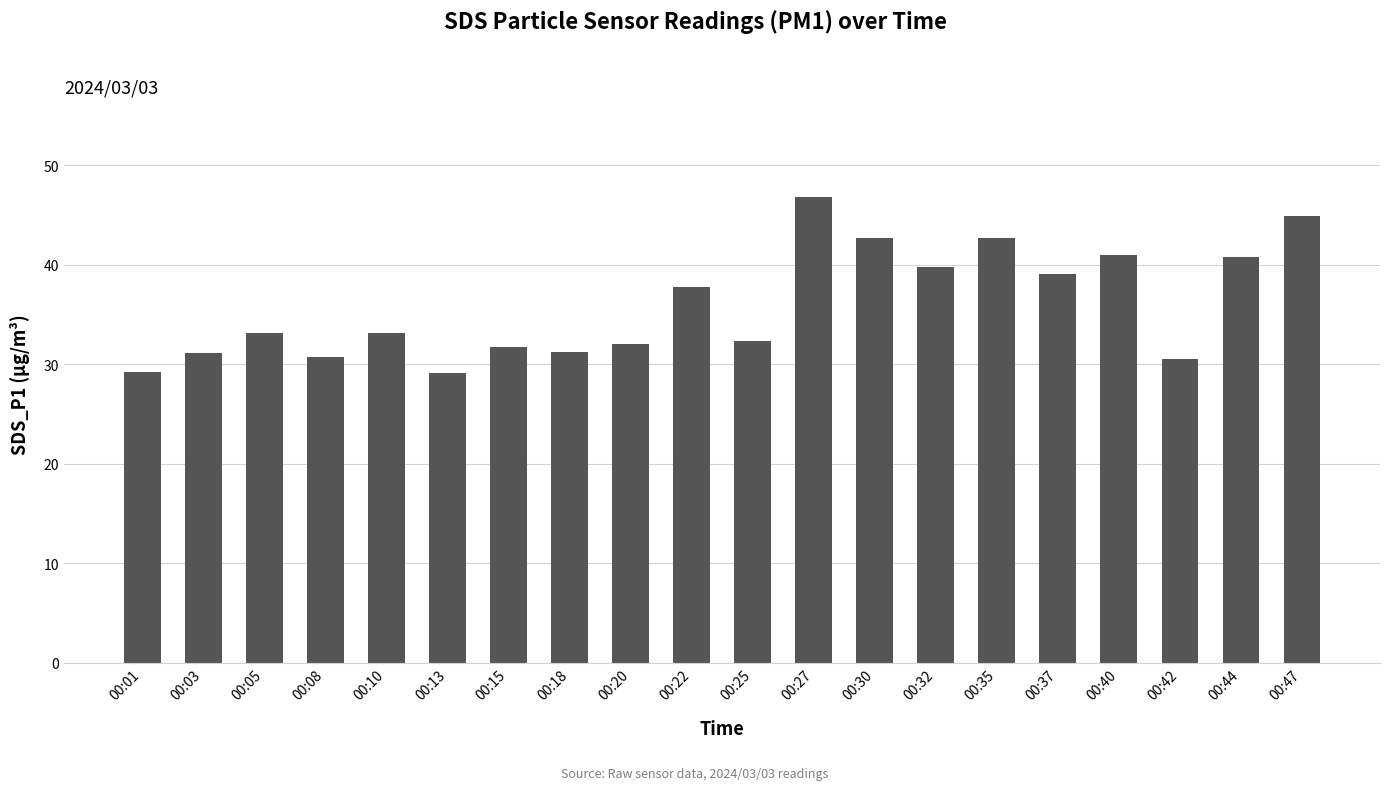

What is the value of the 9th bar from the left?

32.0